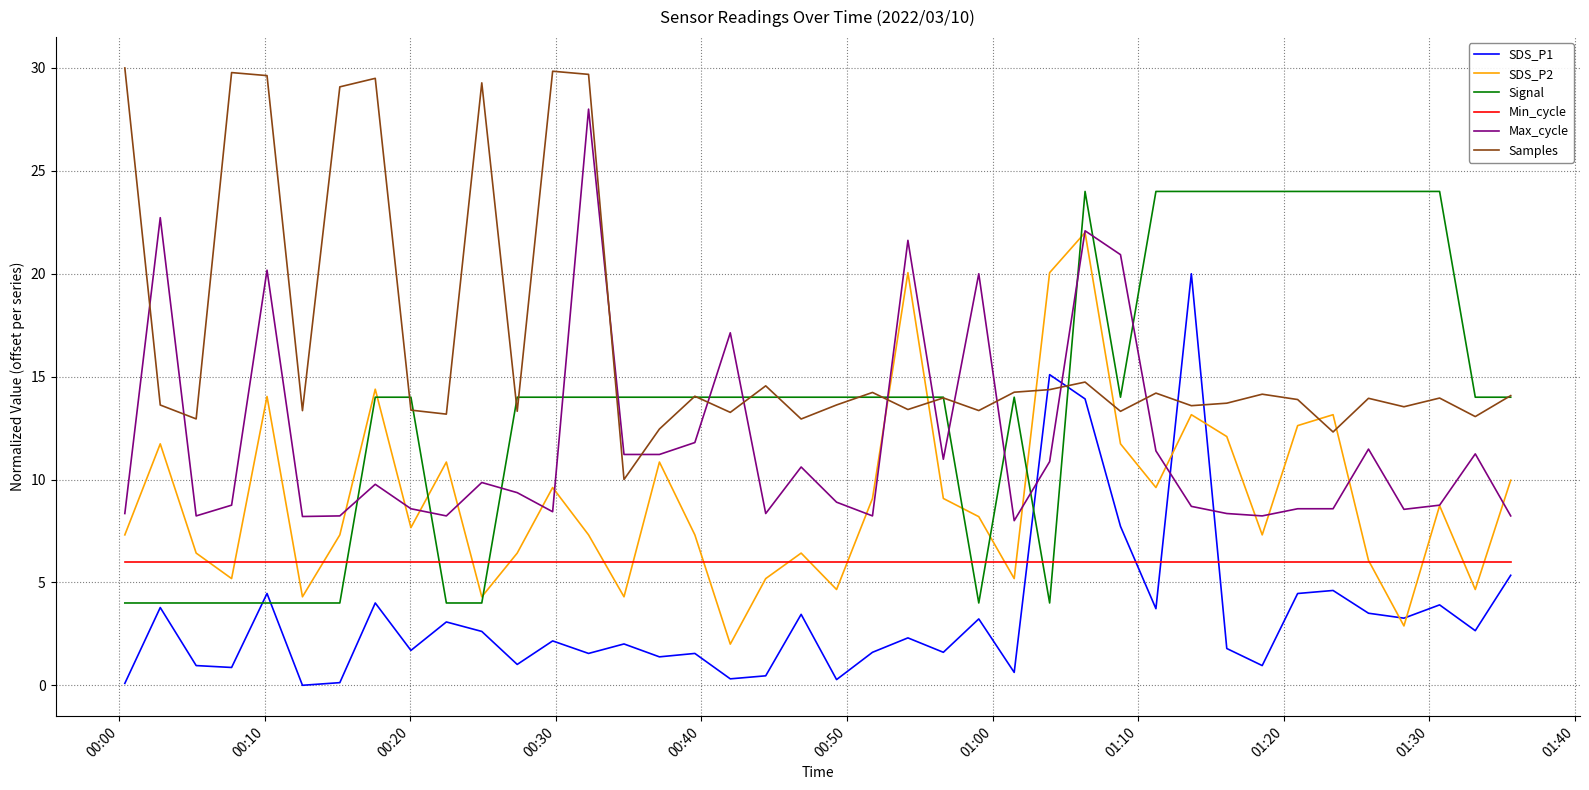

True or false: Samples and Max_cycle intersect in this chart.

True